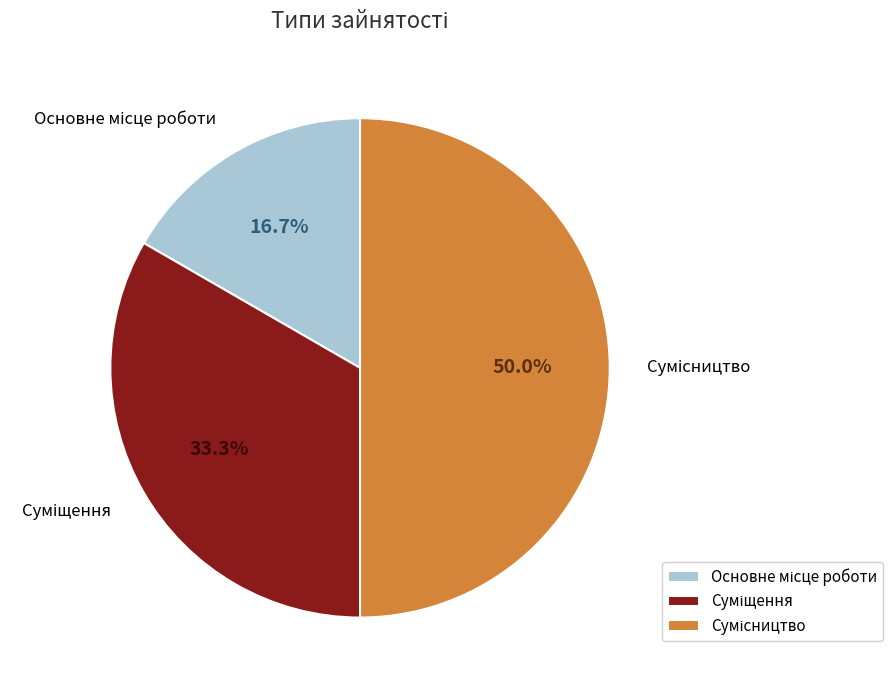

Between Сумісництво and Основне місце роботи, which is larger?

Сумісництво